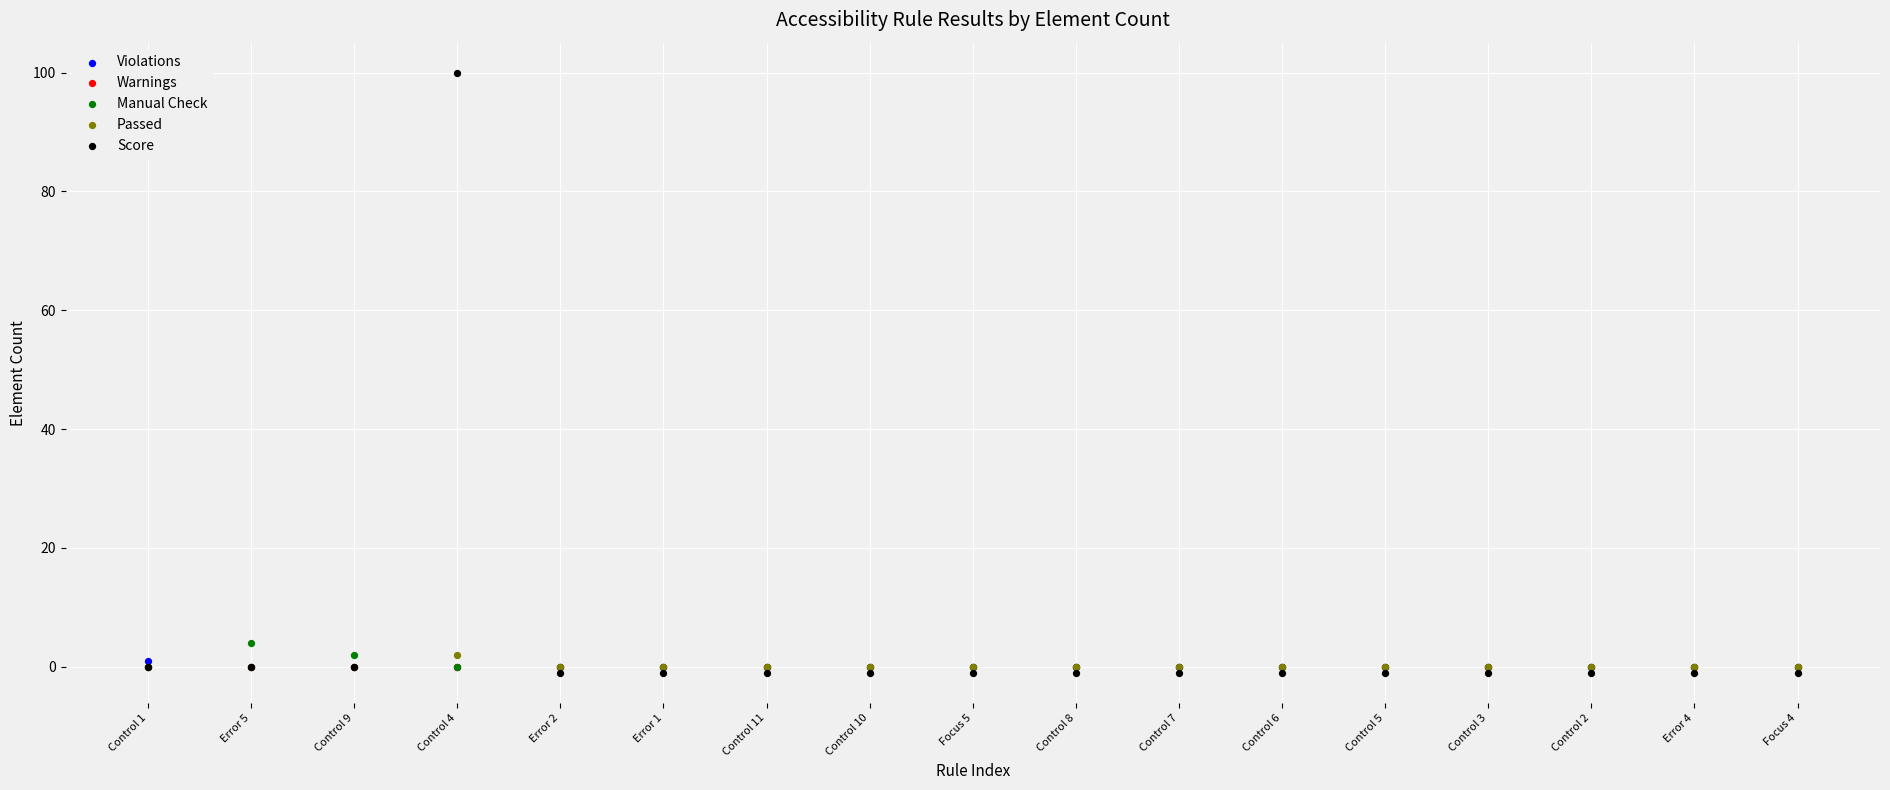

What are all the series names shown in the legend?

Violations, Warnings, Manual Check, Passed, Score